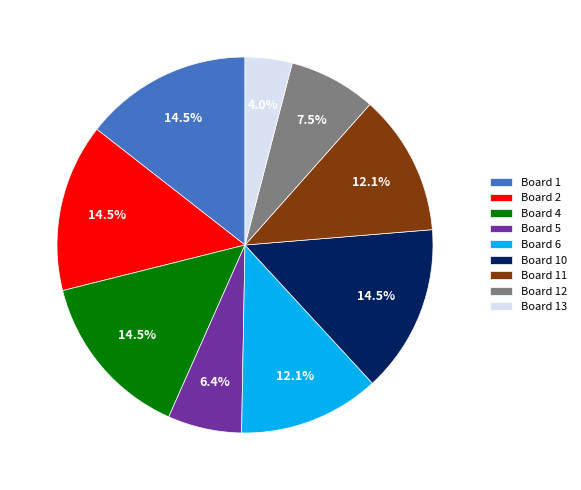

Is there any slice that represents more than half of the pie?

No